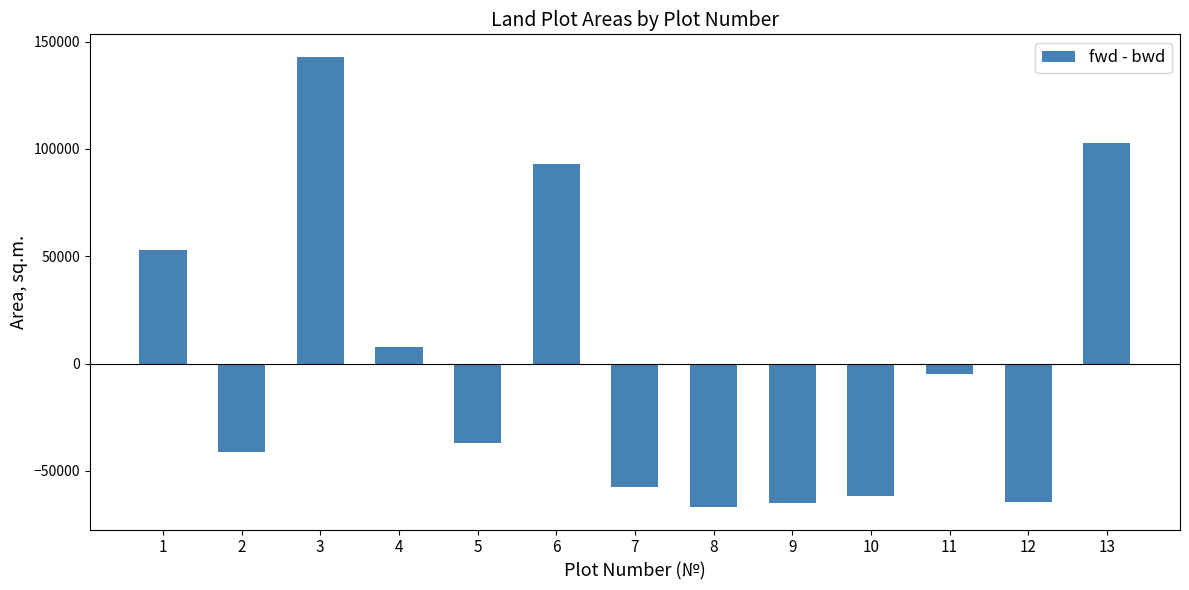

What is the value of the 8th bar from the left?

-66842.1